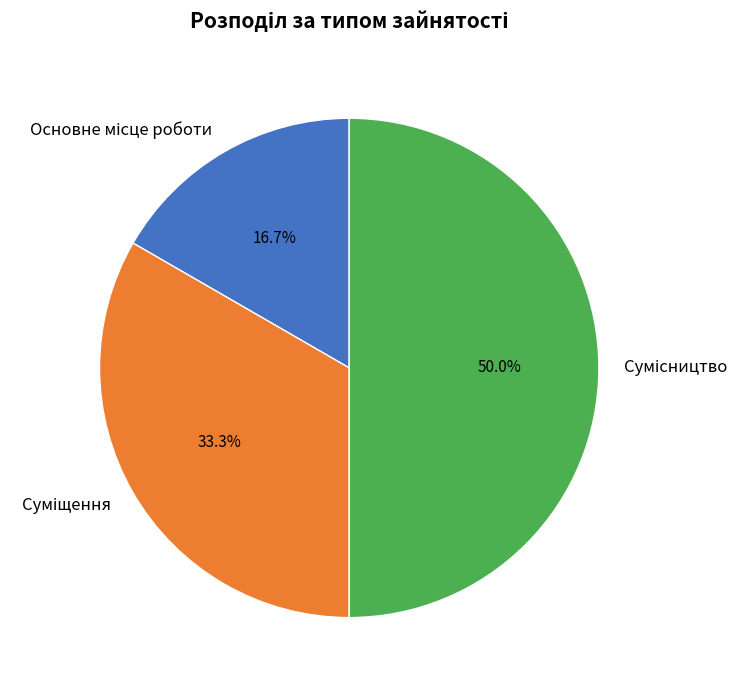

To the nearest percent, what percentage of the pie is Суміщення?

33%